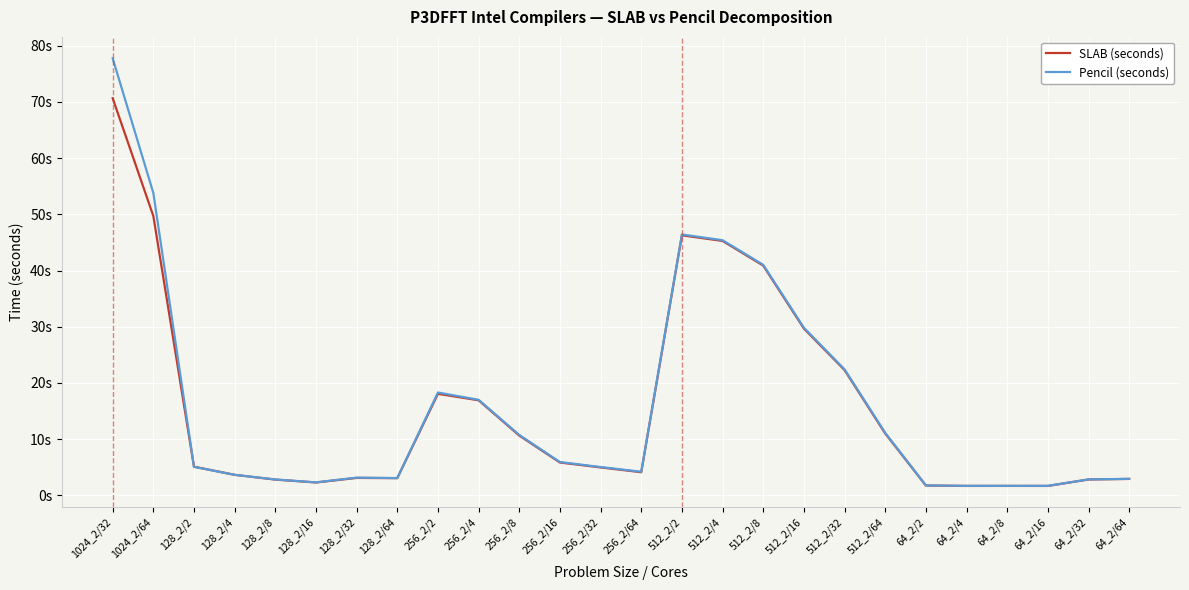

At which category is the sum across all series the highest?

1024_2/32